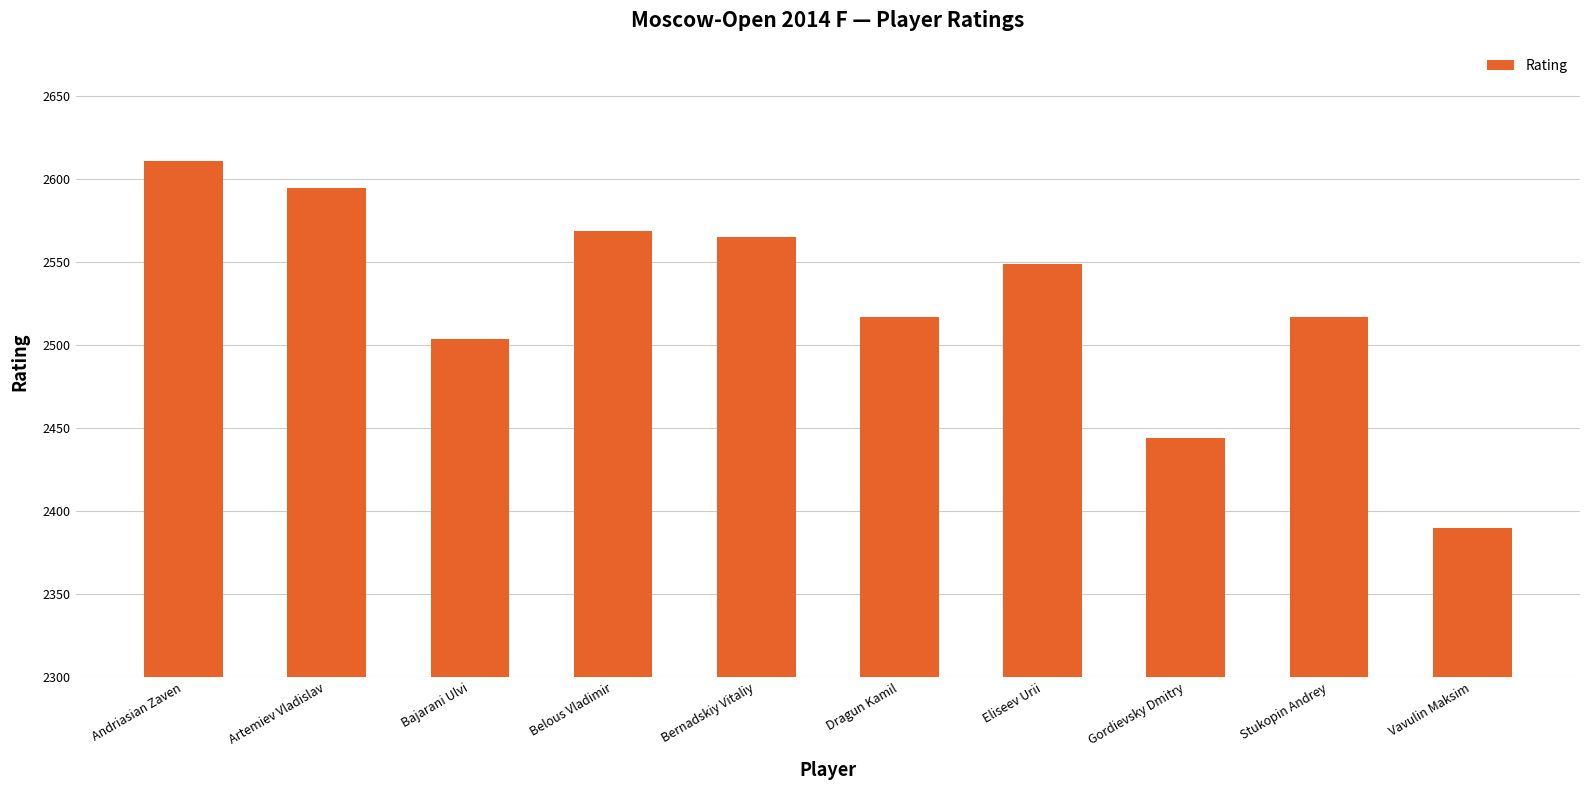

What position from the left is Bajarani Ulvi?

3